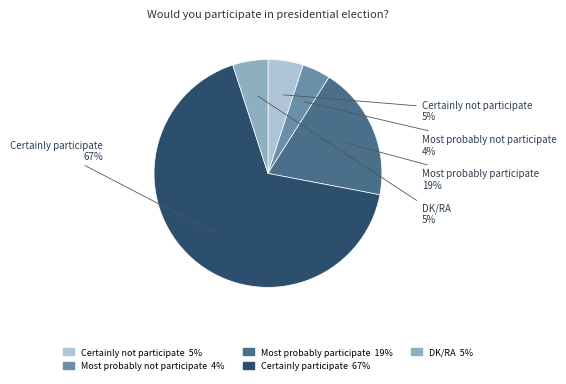

Combined, do Certainly not participate and Most probably not participate account for over 50%?

No